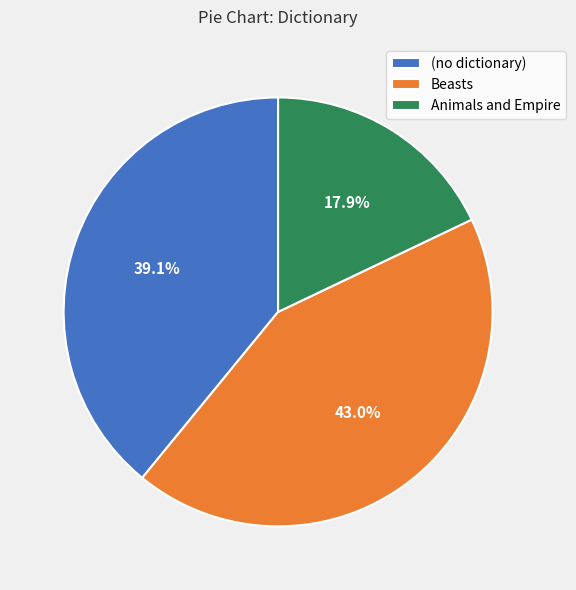

Which slice is the largest?

Beasts